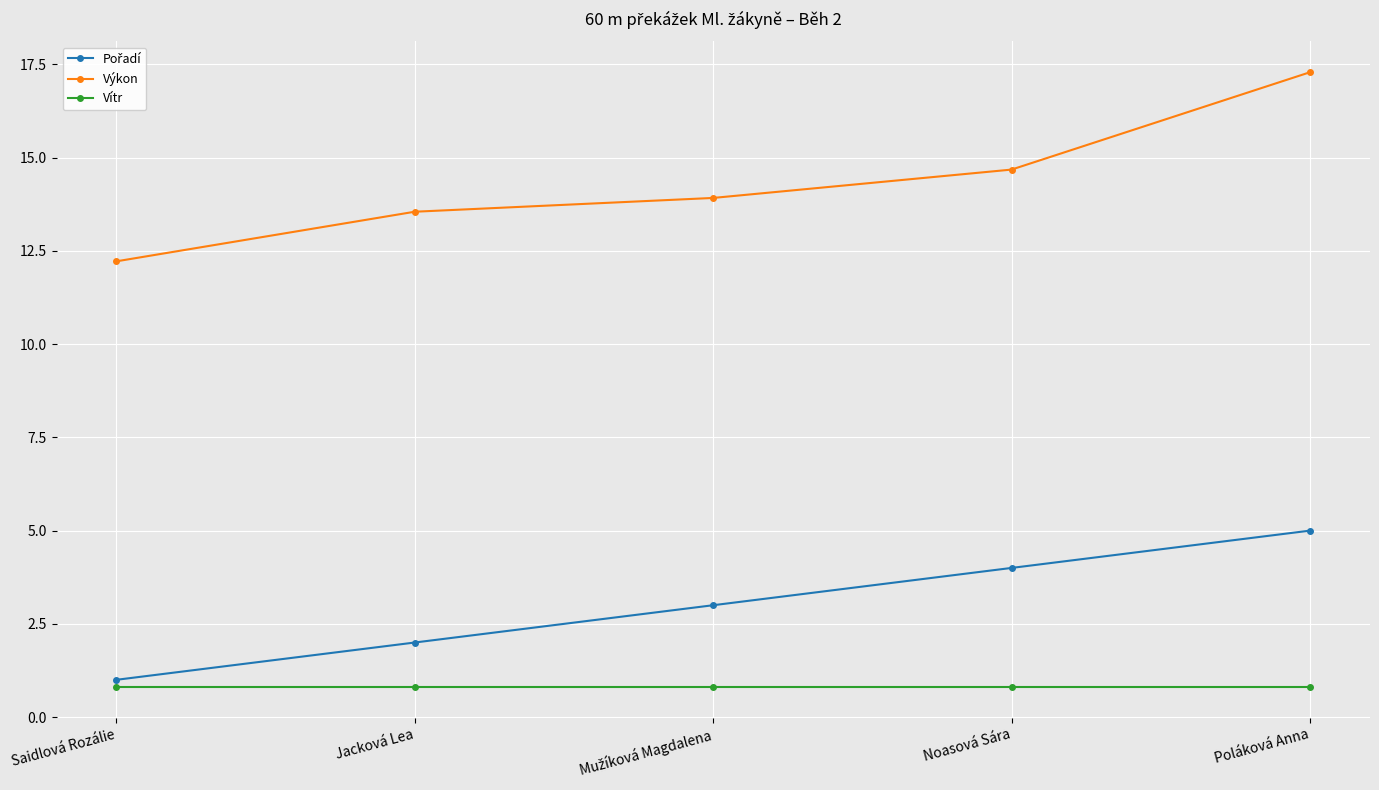

Which series has the largest range (max minus min)?

Výkon